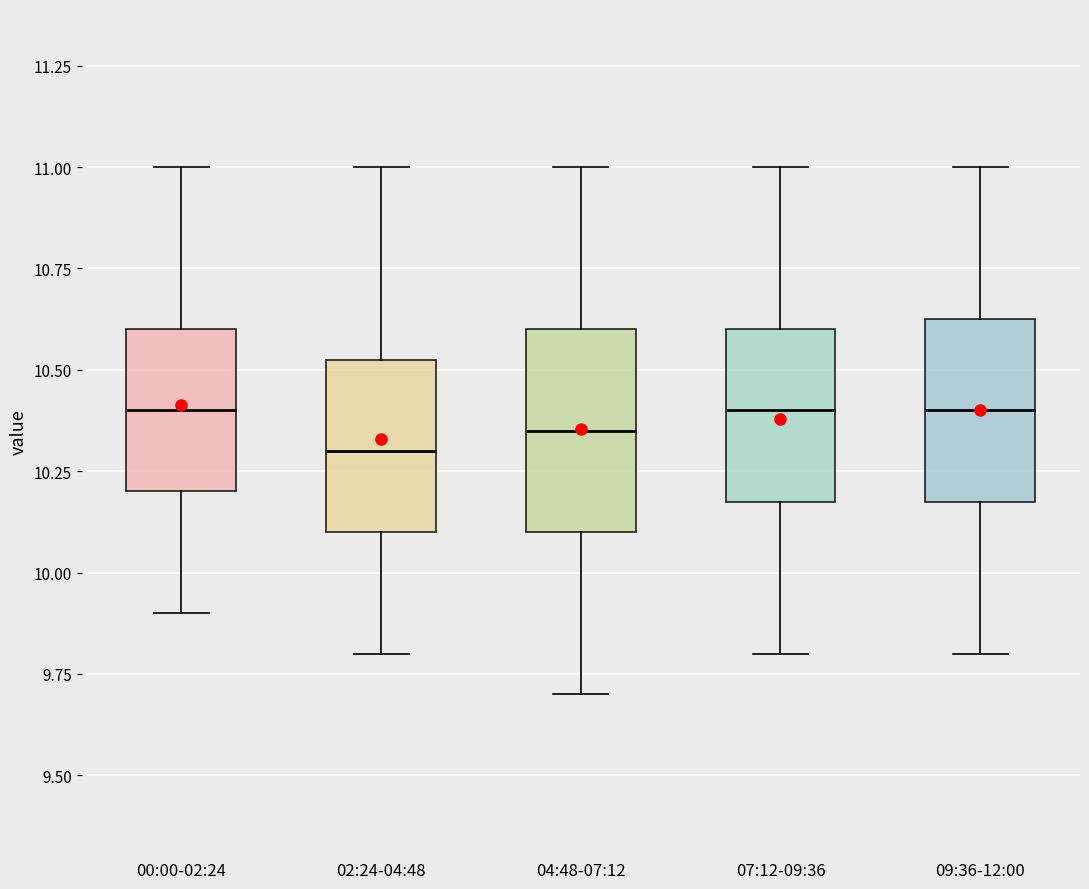

Where does the lower whisker of the box for 09:36-12:00 end on the y-axis? The values are not printed on the chart, so give them approximately, as read against the axis.

9.80